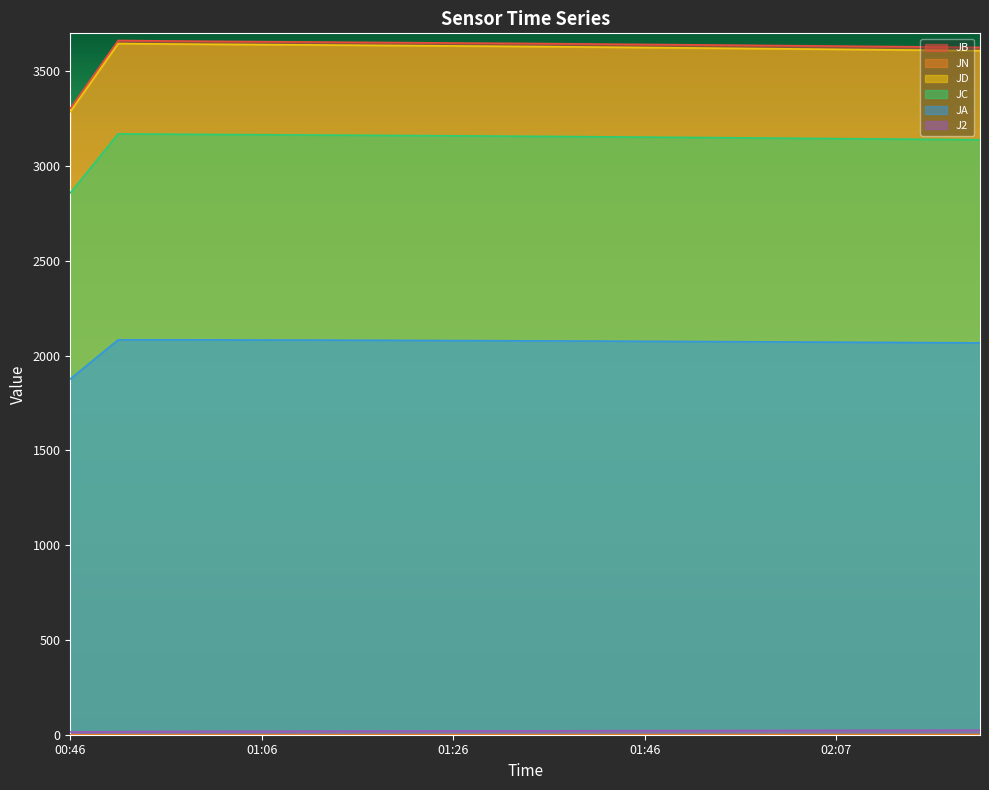

What is the value of the JN point at the 8th from the left?

0.4